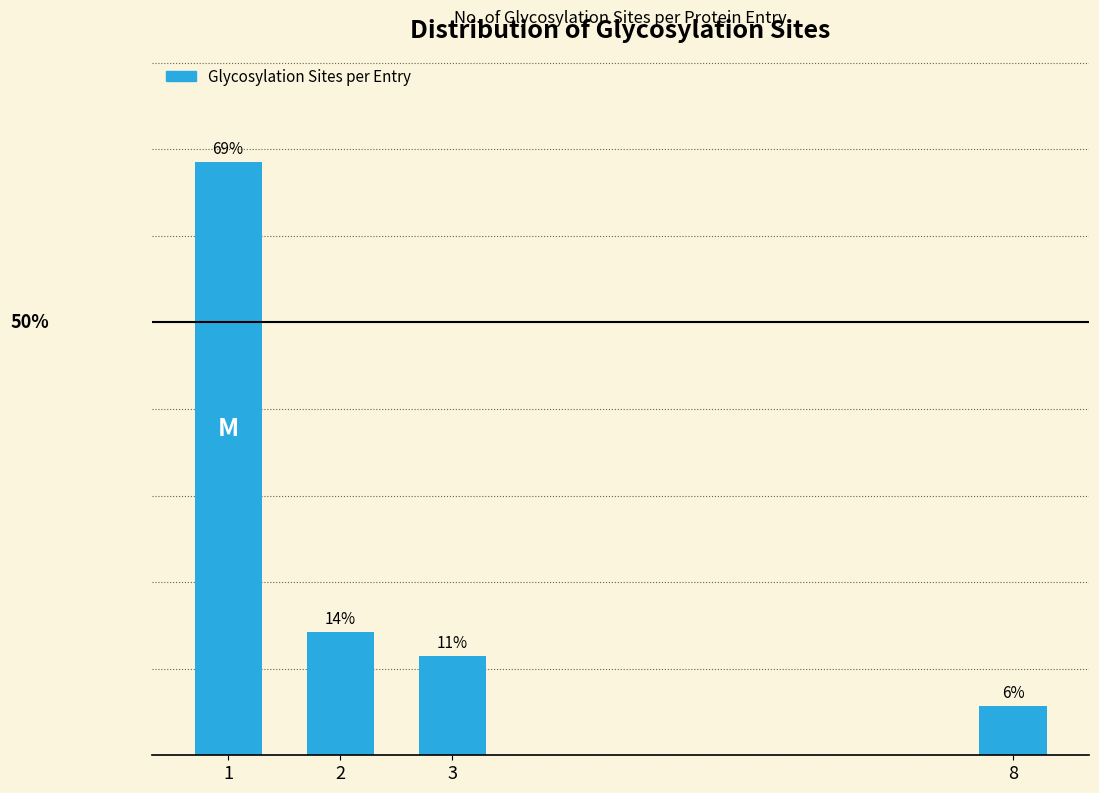

Does the chart contain any negative values?

No